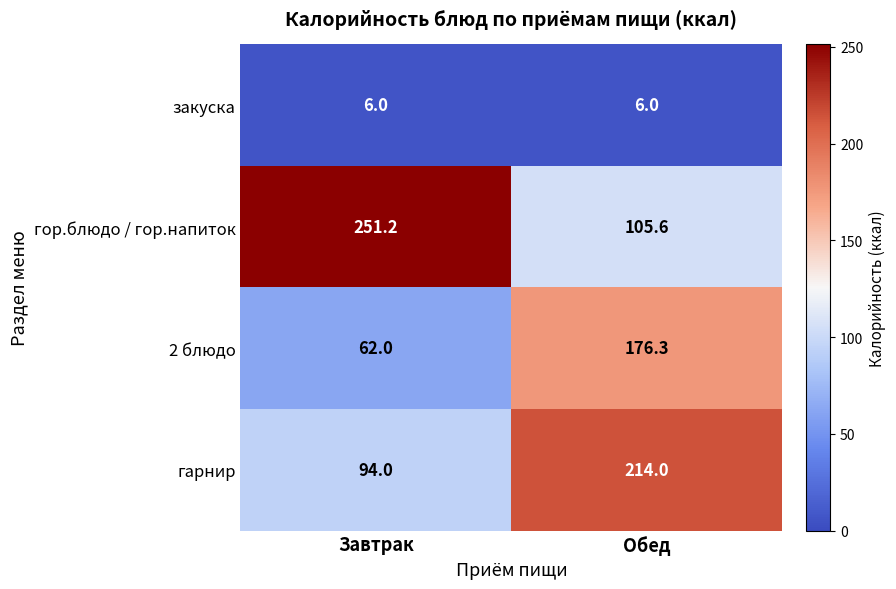

The 2 блюдо series shows 176.3 at Обед. True or false?

True